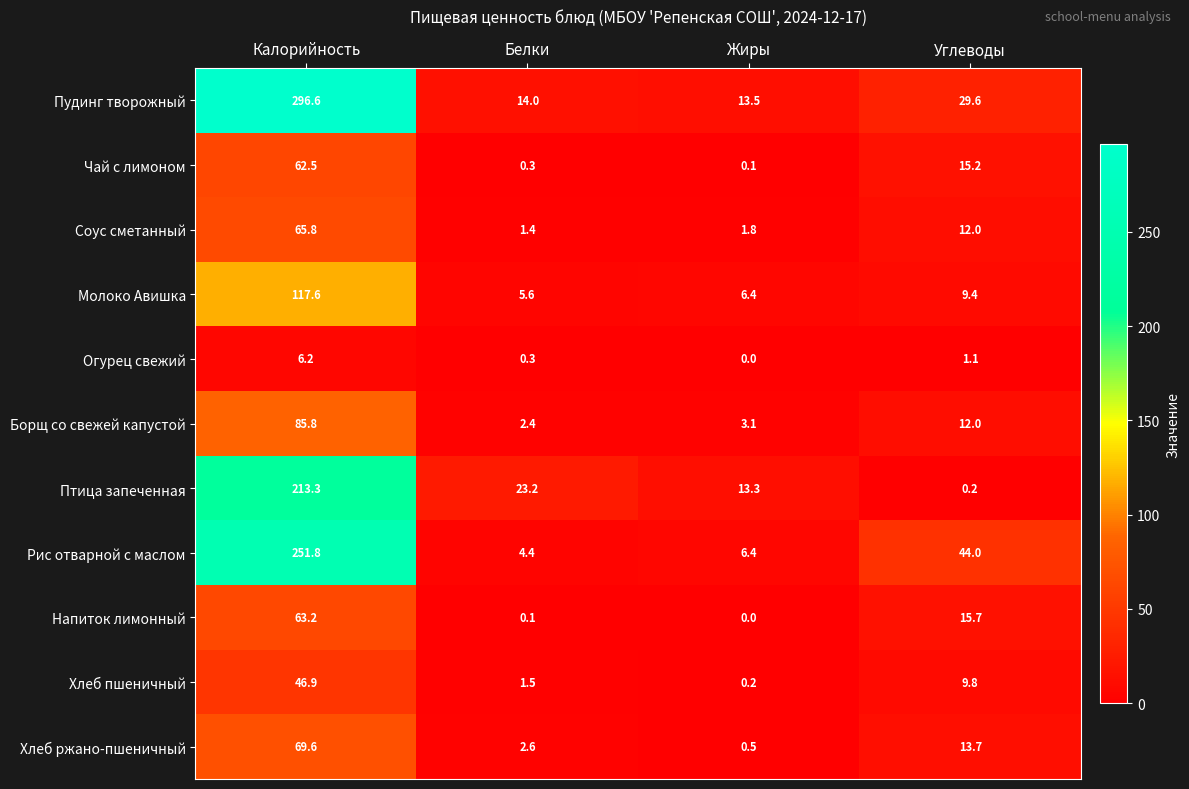

What is the maximum value shown in the chart?

296.6